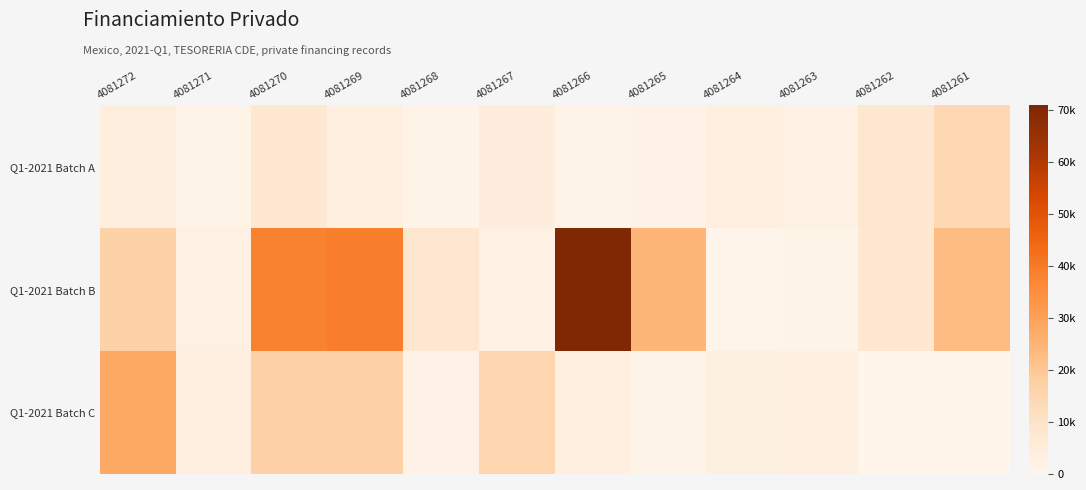

Reading left to right, what are all the values shown in this chart?

Q1-2021 Batch A: 4081272=4160	4081271=1253	4081270=7500	4081269=3500	4081268=1243	4081267=4170	4081266=1253	4081265=1556	4081264=3500	4081263=2652	4081262=8000	4081261=14400
Q1-2021 Batch B: 4081272=16800	4081271=2400	4081270=38036	4081269=39088	4081268=8000	4081267=2627	4081266=70720	4081265=24500	4081264=480	4081263=1300	4081262=7500	4081261=22787
Q1-2021 Batch C: 4081272=28000	4081271=3500	4081270=17090	4081269=17090	4081268=1556	4081267=15000	4081266=3500	4081265=1253	4081264=3000	4081263=3500	4081262=0	4081261=0